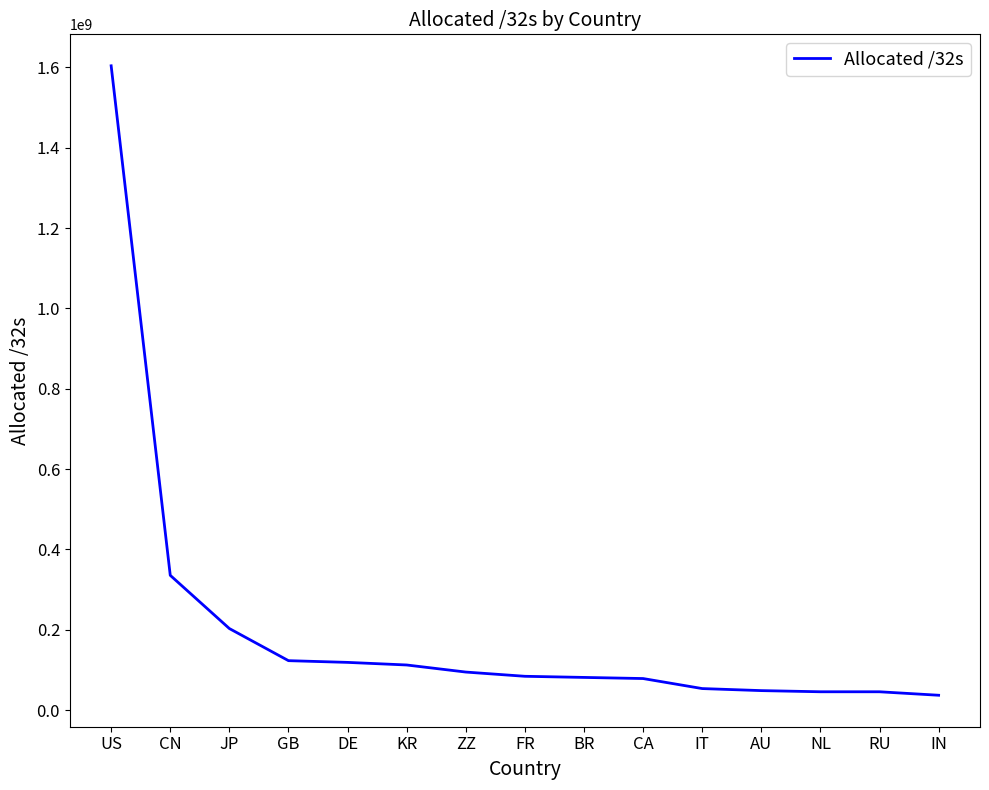

What is the average value?

204432127